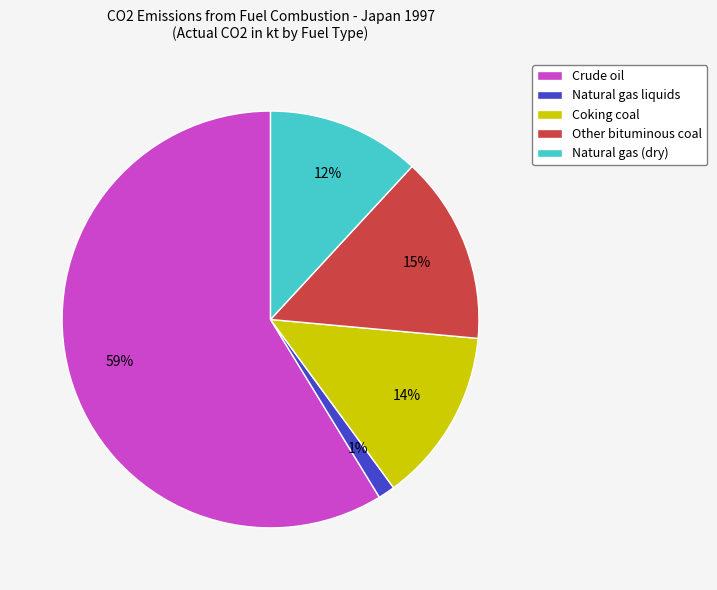

Which has a higher value, Other bituminous coal or Crude oil?

Crude oil